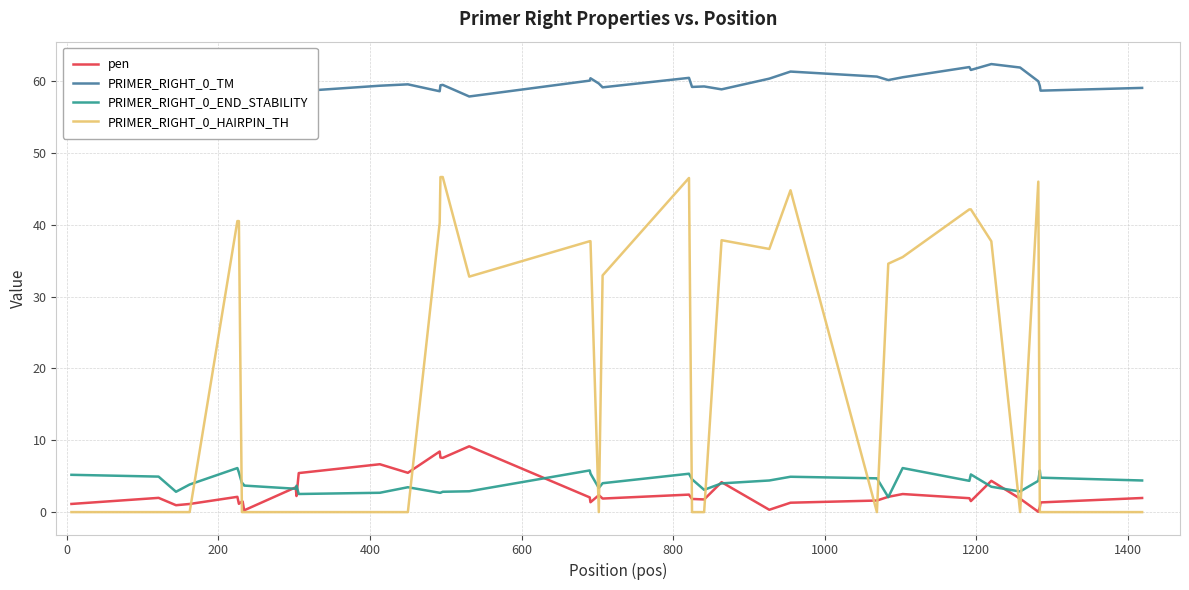

What is the highest value of the PRIMER_RIGHT_0_HAIRPIN_TH series?

46.6